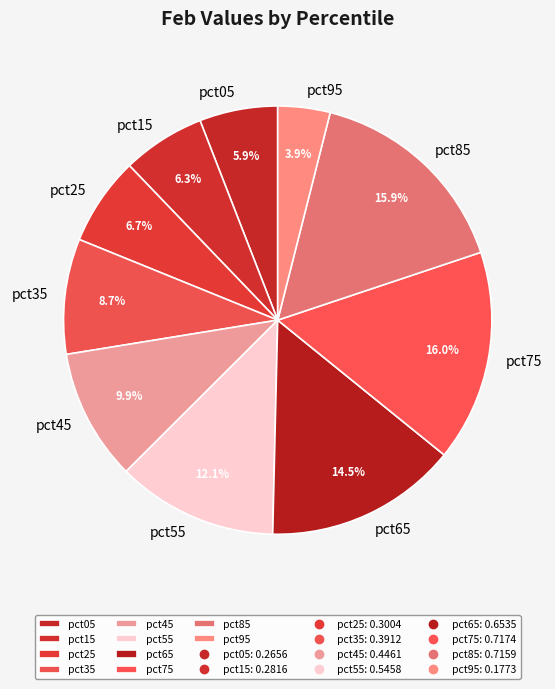

How many segments does this pie chart have?

10